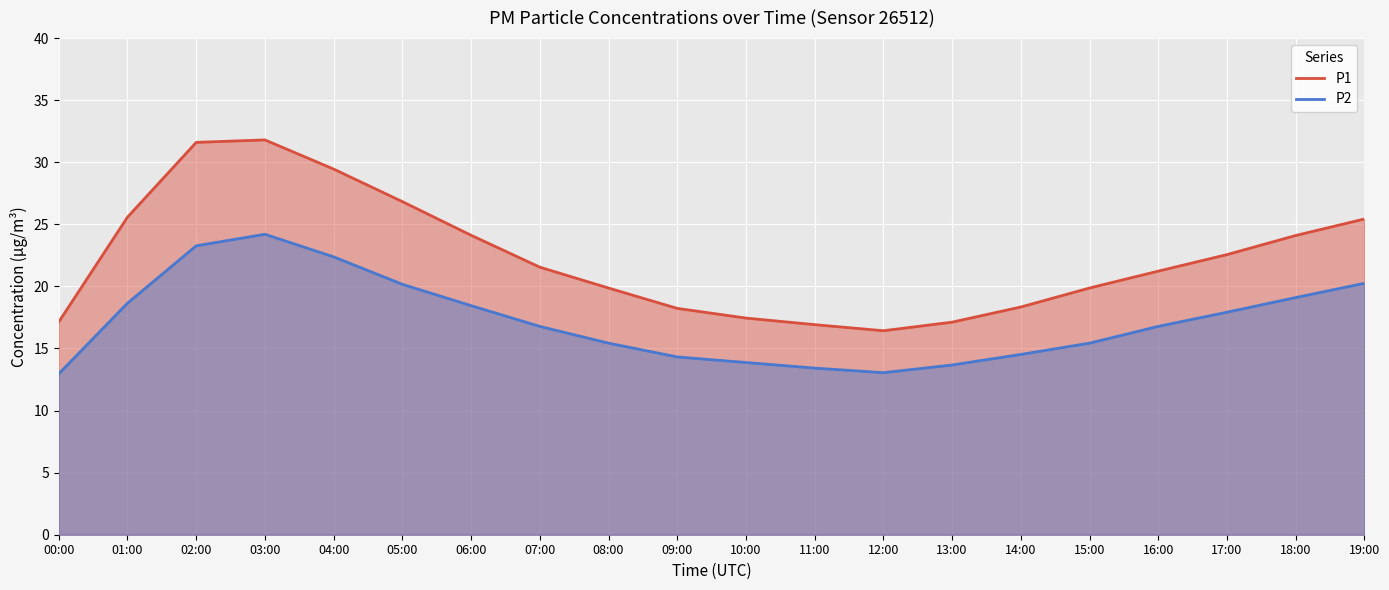

How many distinct data groups are displayed?

2